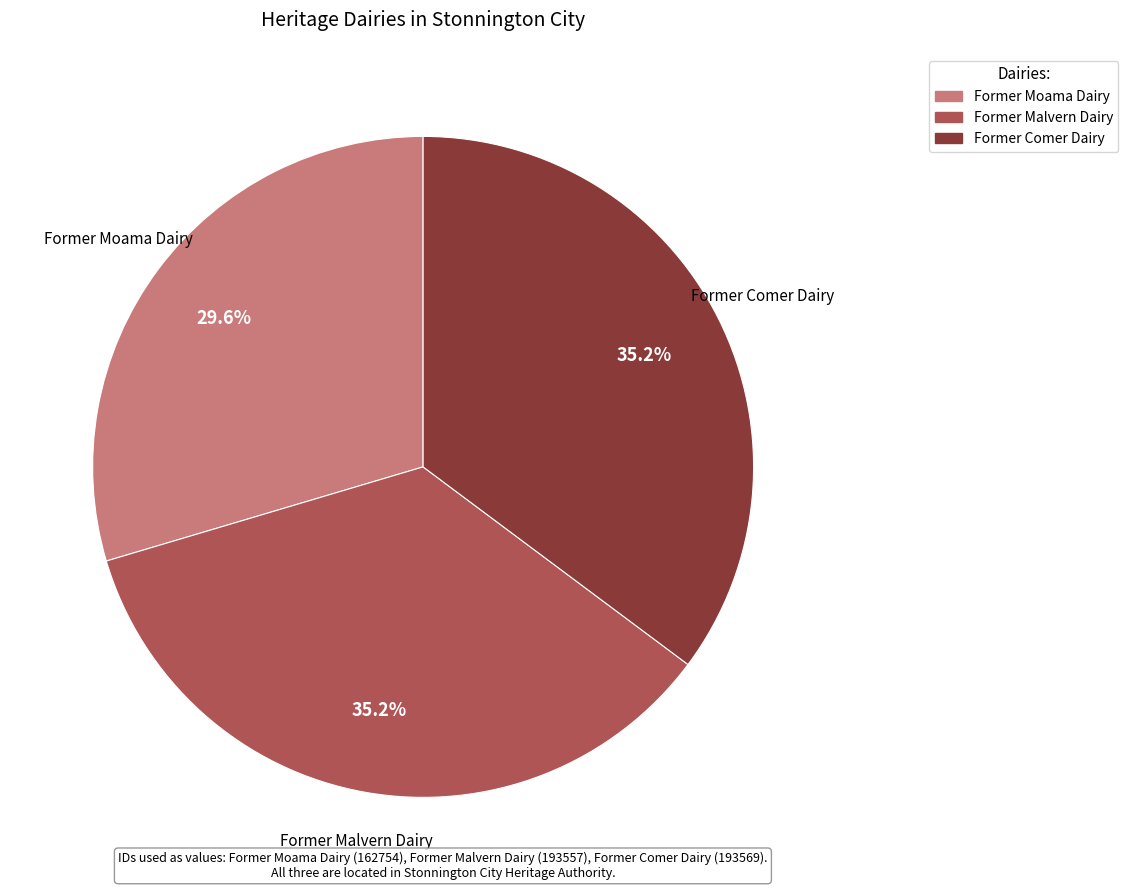

To the nearest percent, what percentage of the pie is Former Comer Dairy?

35%